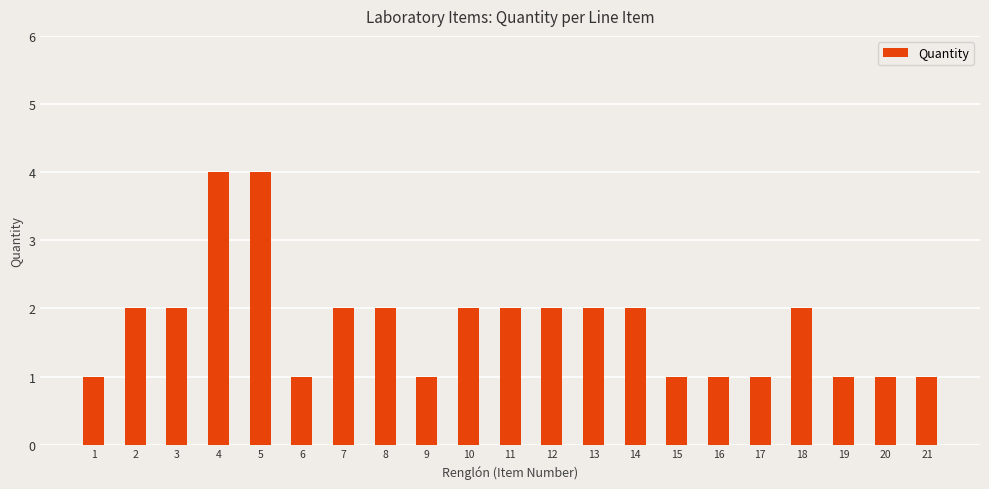

How many bars are there in total?

21